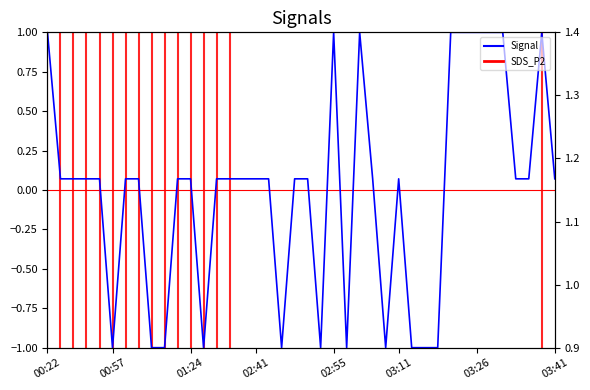

The SDS_P1 series shows 1.4 at 02:41. True or false?

False